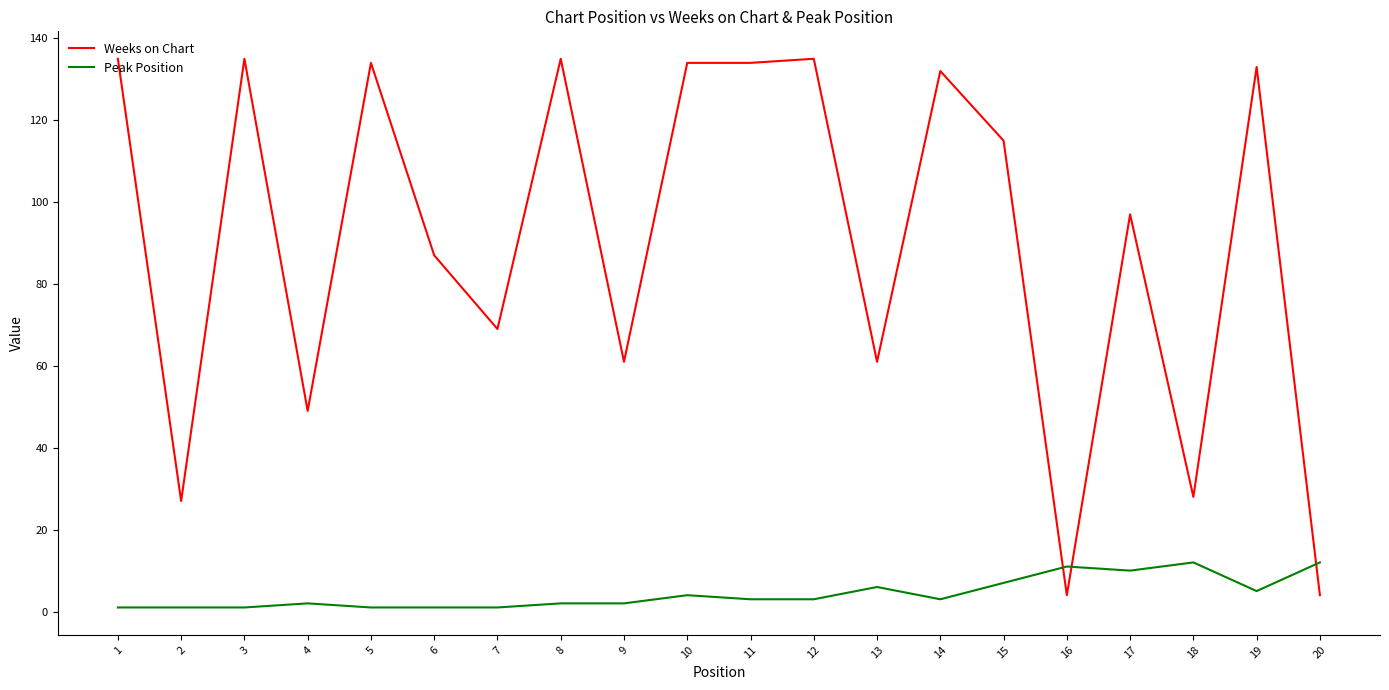

True or false: Weeks on Chart and Peak Position cross at least once.

True